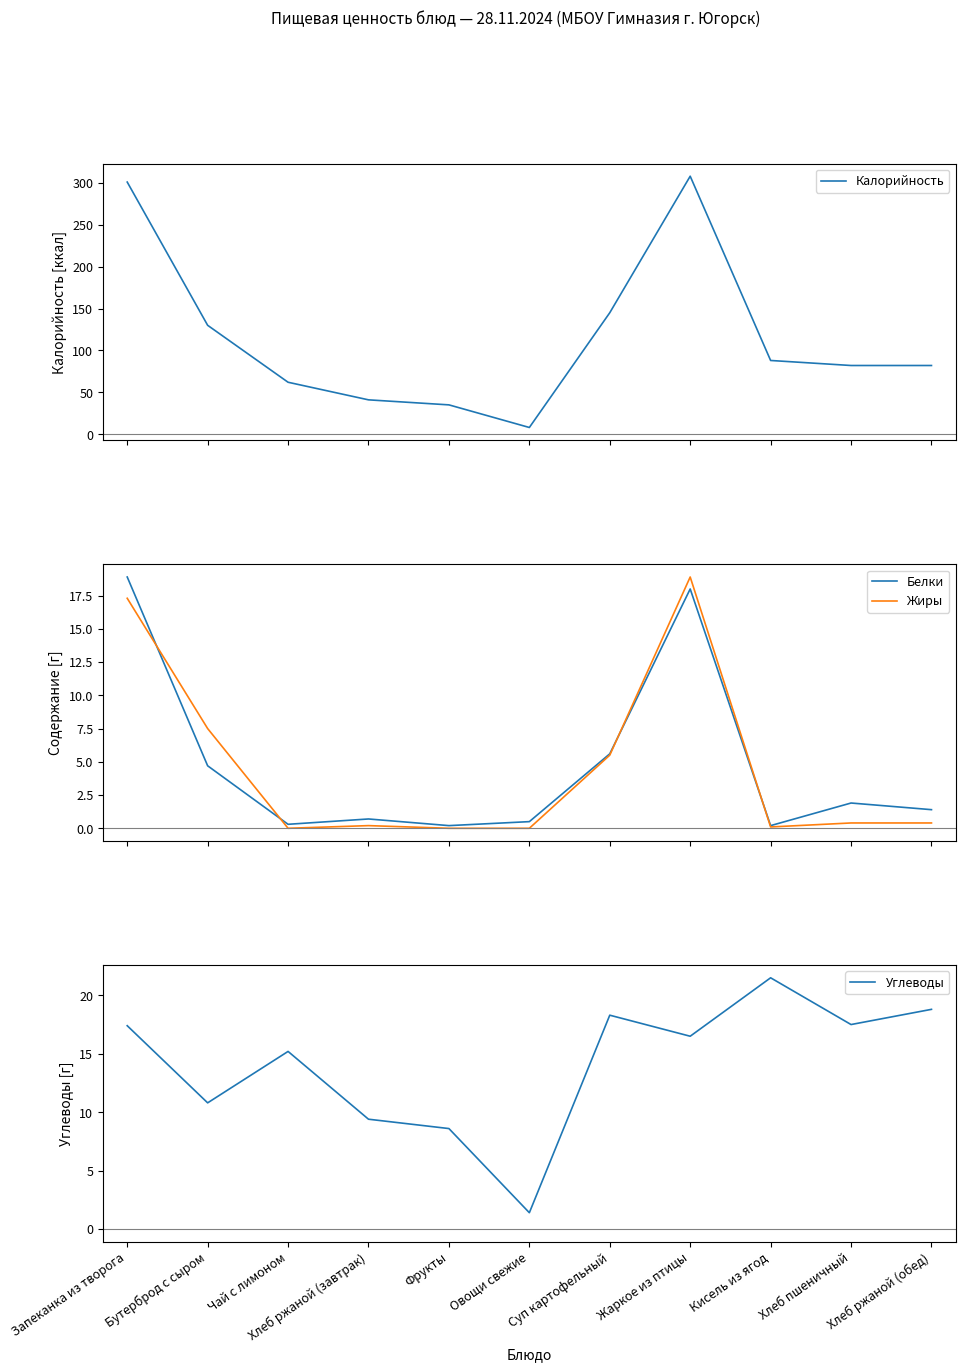

True or false: Калорийность and Жиры cross at least once.

False